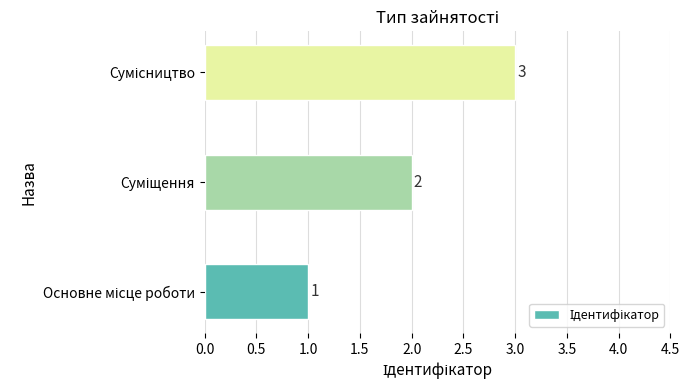

How many values are between 1 and 3?

3